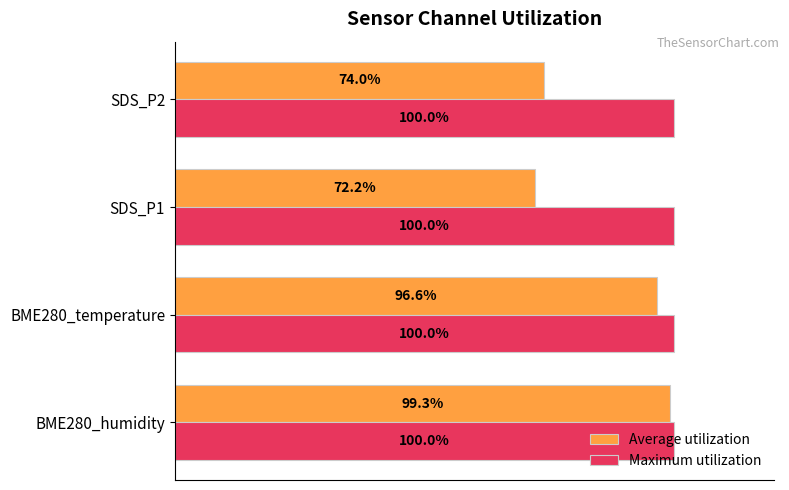

Where is Average utilization nearest to the value 85?

SDS_P2